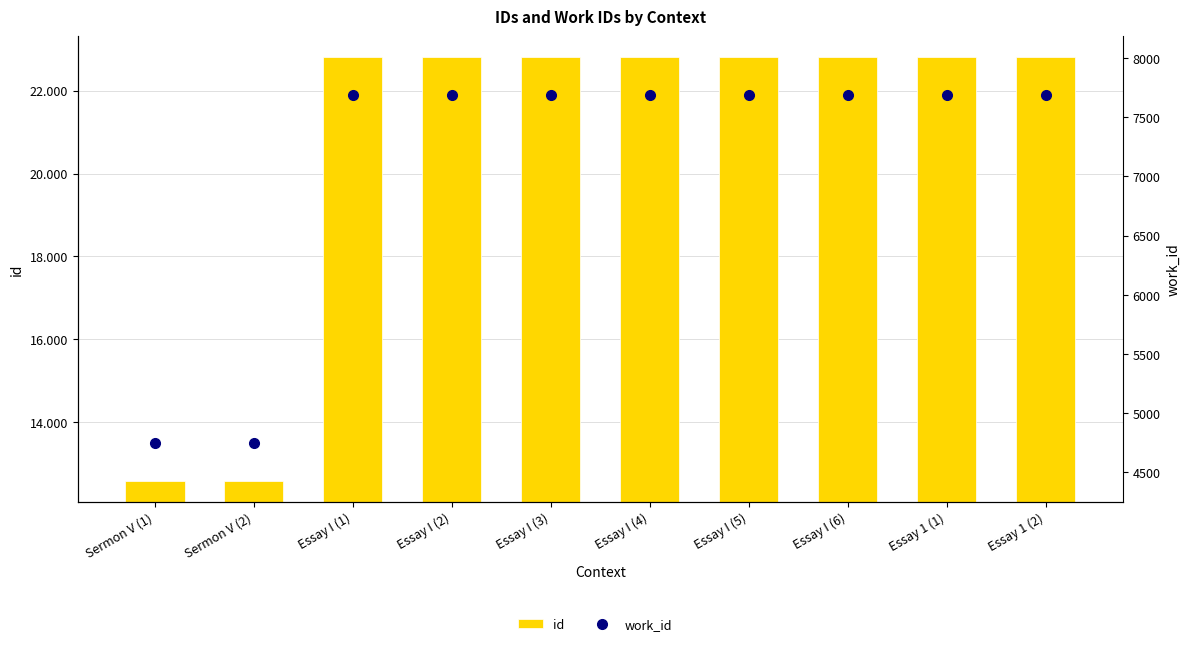

True or false: id has a value of 12575 at Sermon V (2).

True